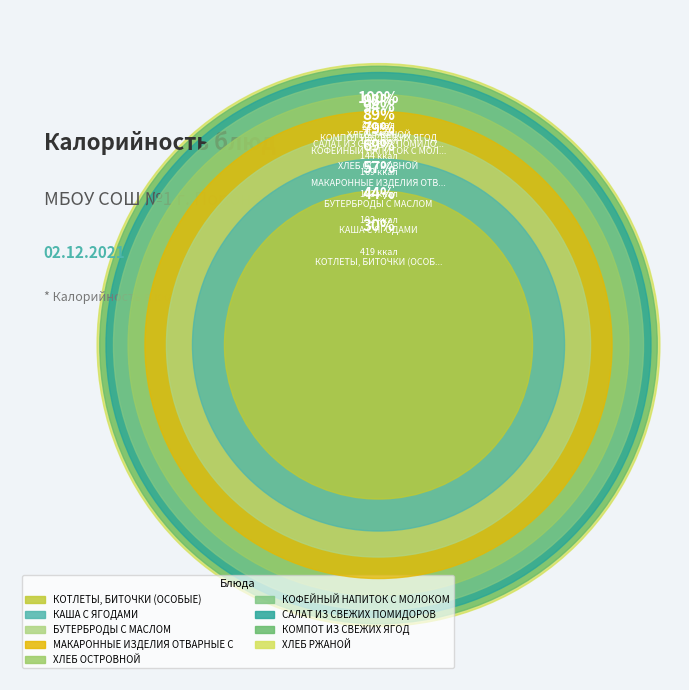

To the nearest percent, what portion does КОФЕЙНЫЙ НАПИТОК С МОЛОКОМ represent?

10%